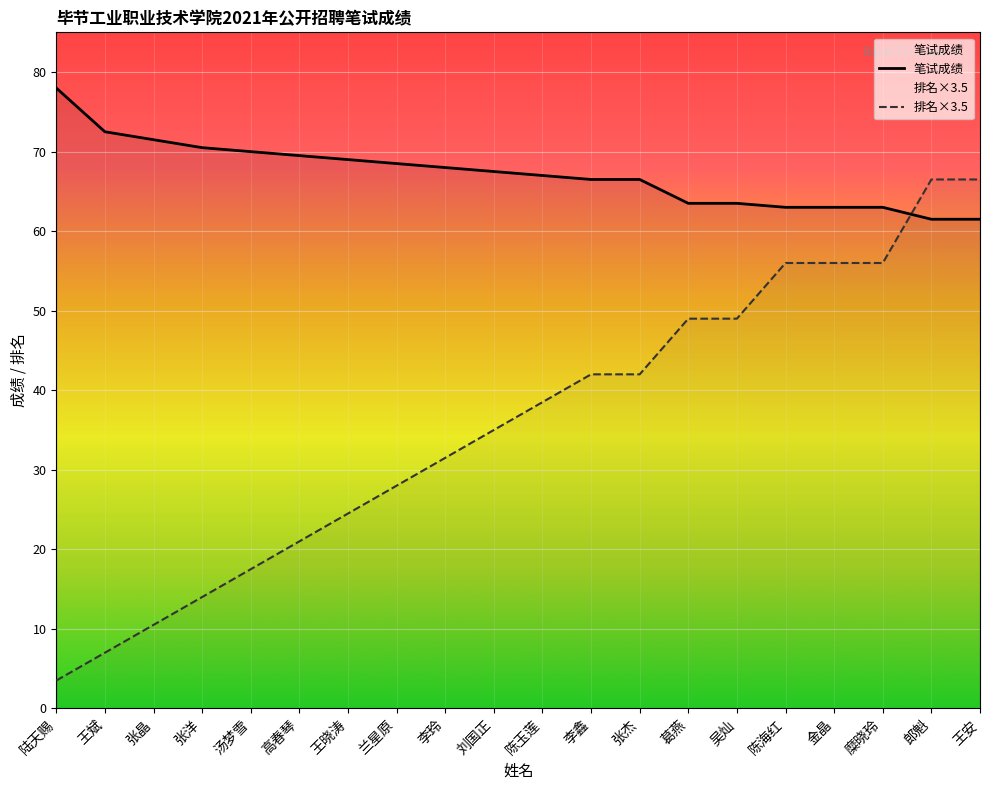

What is the total value across all series at 王晓涛?

93.5